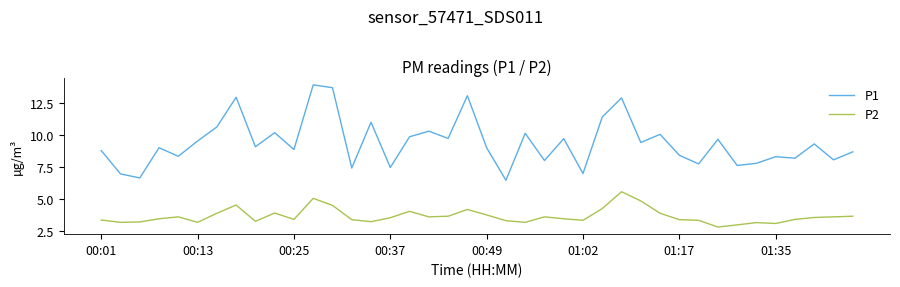

What is the maximum value for P2?

5.6